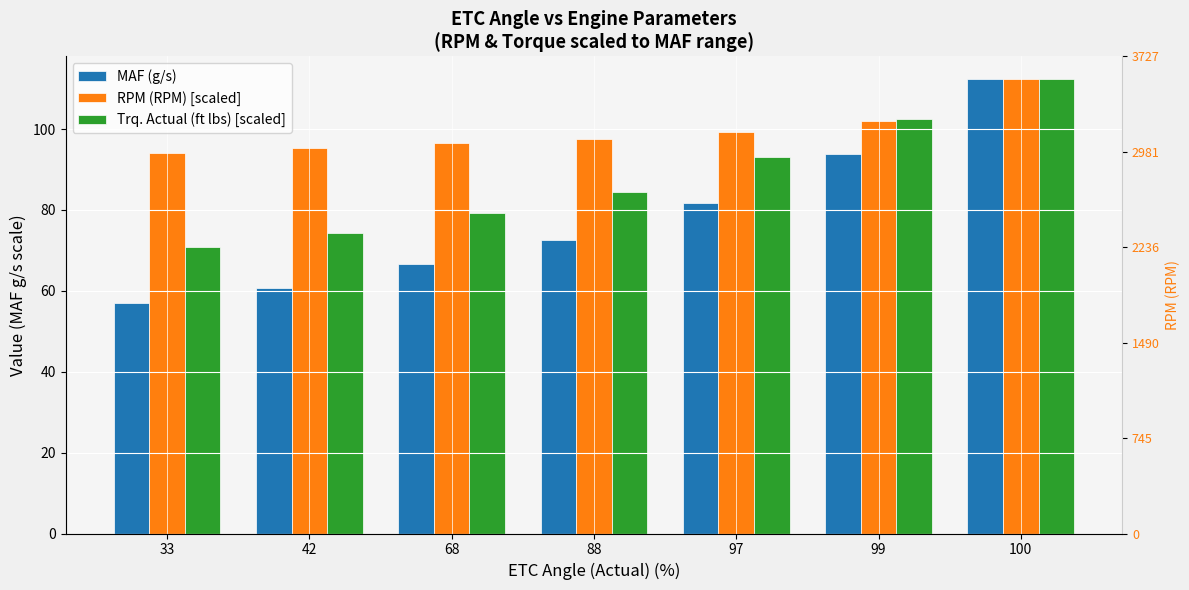

Reading right to left, transcribe all the data shown in this chart.

MAF (g/s): 112.3	93.8	81.8	72.5	66.7	60.7	56.9
RPM (RPM) [scaled]: 112.3	102.1	99.3	97.6	96.5	95.3	94.2
Trq. Actual (ft lbs) [scaled]: 112.3	102.6	93.0	84.5	79.4	74.2	70.9